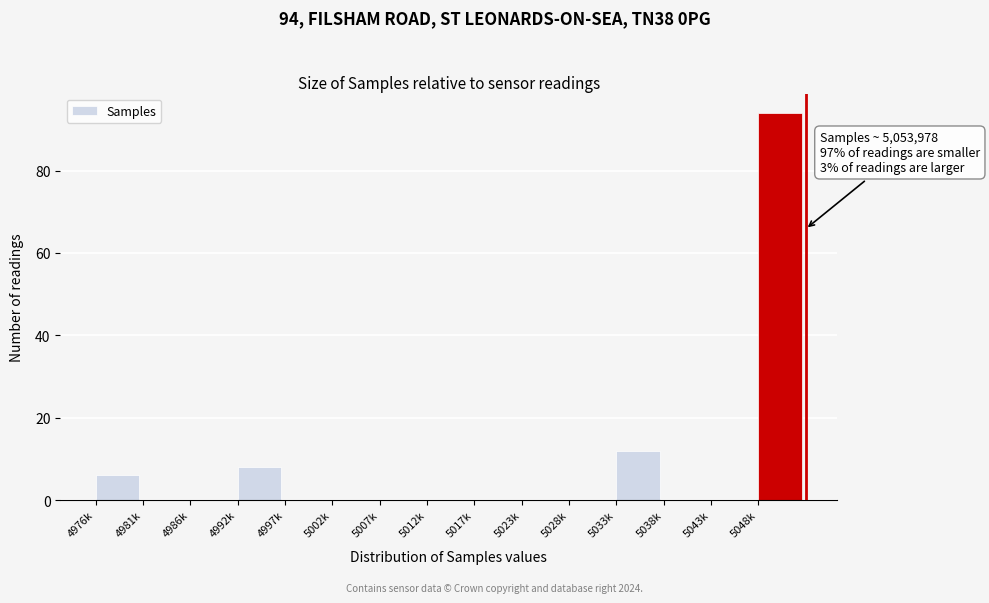

Reading right to left, list all the values displayed in this chart.

5048k=94	5043k=0	5038k=0	5033k=12	5028k=0	5023k=0	5017k=0	5012k=0	5007k=0	5002k=0	4997k=0	4992k=8	4986k=0	4981k=0	4976k=6